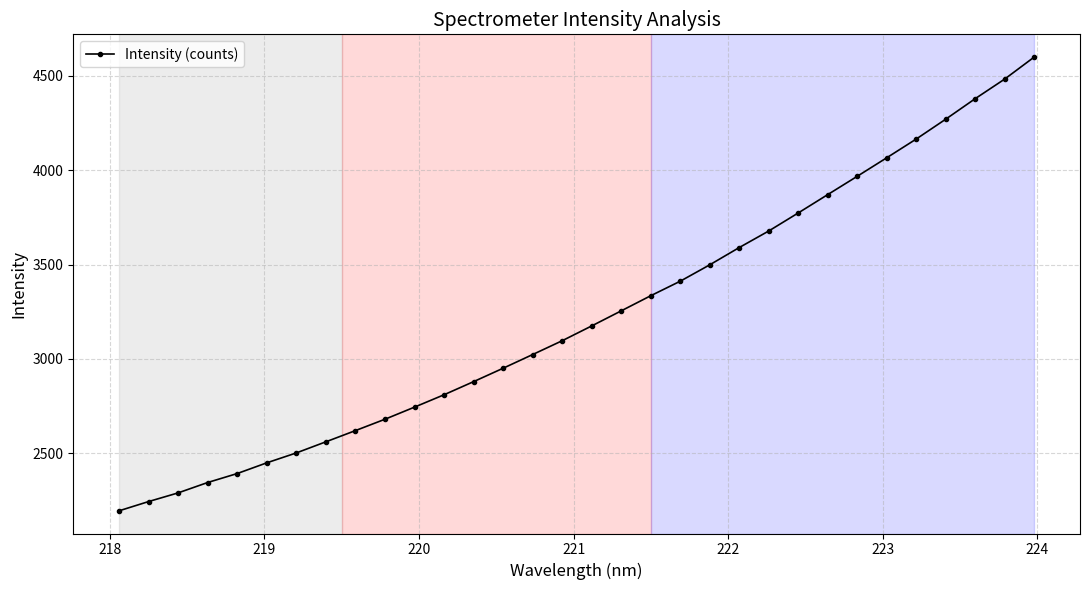

What is the average value?

3227.9